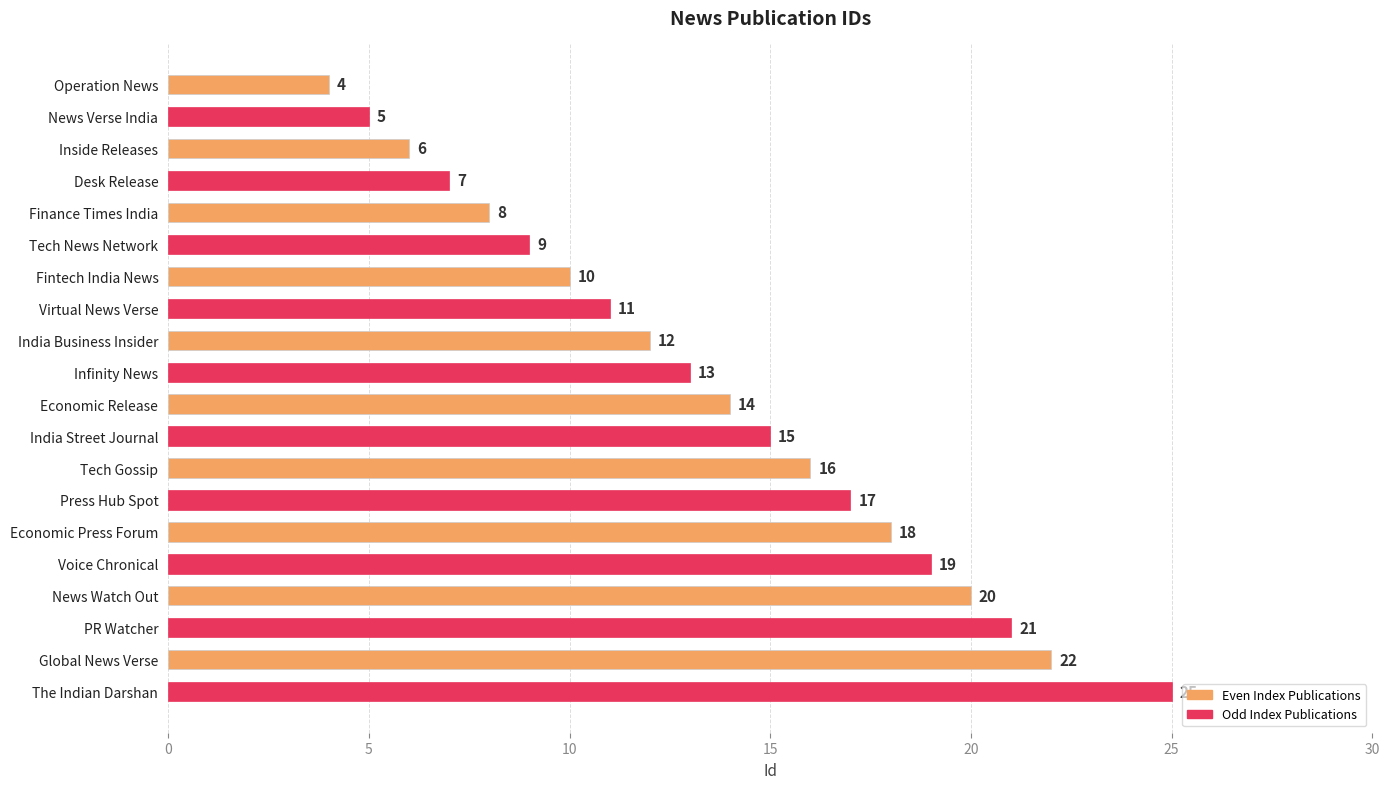

Rank the categories by value from highest to lowest.

The Indian Darshan, Global News Verse, PR Watcher, News Watch Out, Voice Chronical, Economic Press Forum, Press Hub Spot, Tech Gossip, India Street Journal, Economic Release, Infinity News, India Business Insider, Virtual News Verse, Fintech India News, Tech News Network, Finance Times India, Desk Release, Inside Releases, News Verse India, Operation News